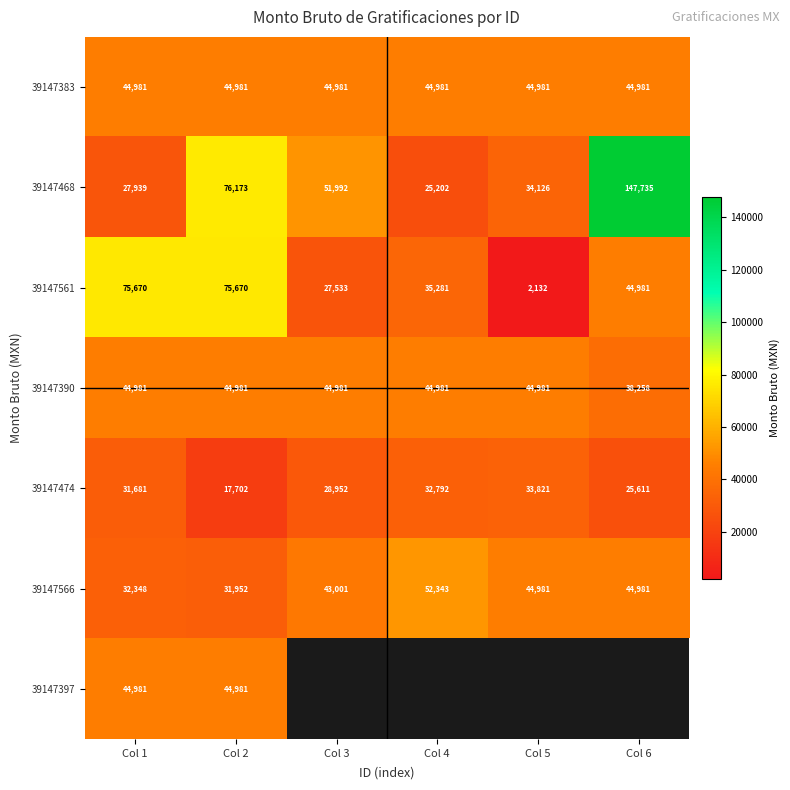

Which category has the highest value across all series?

Col 6